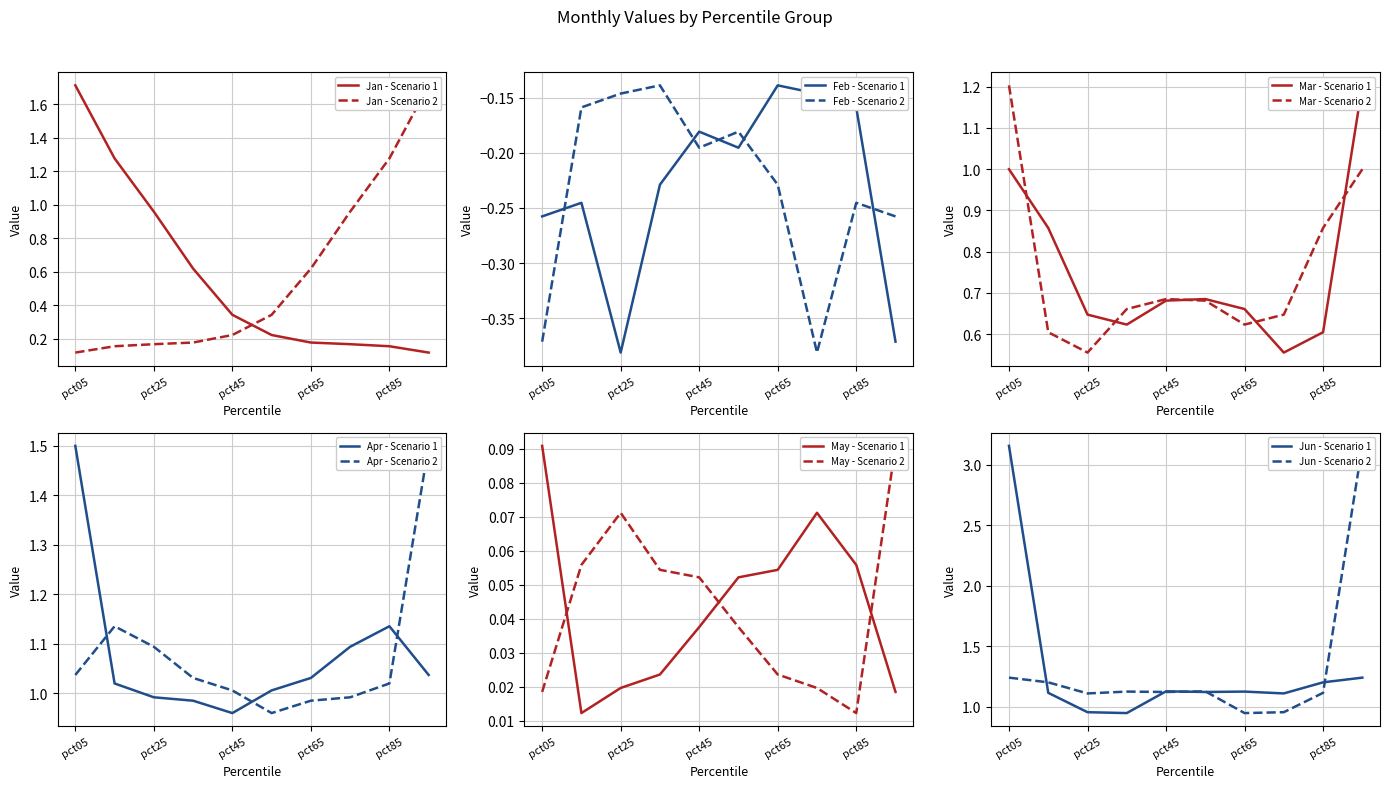

How many values in the Apr series exceed 1?

7